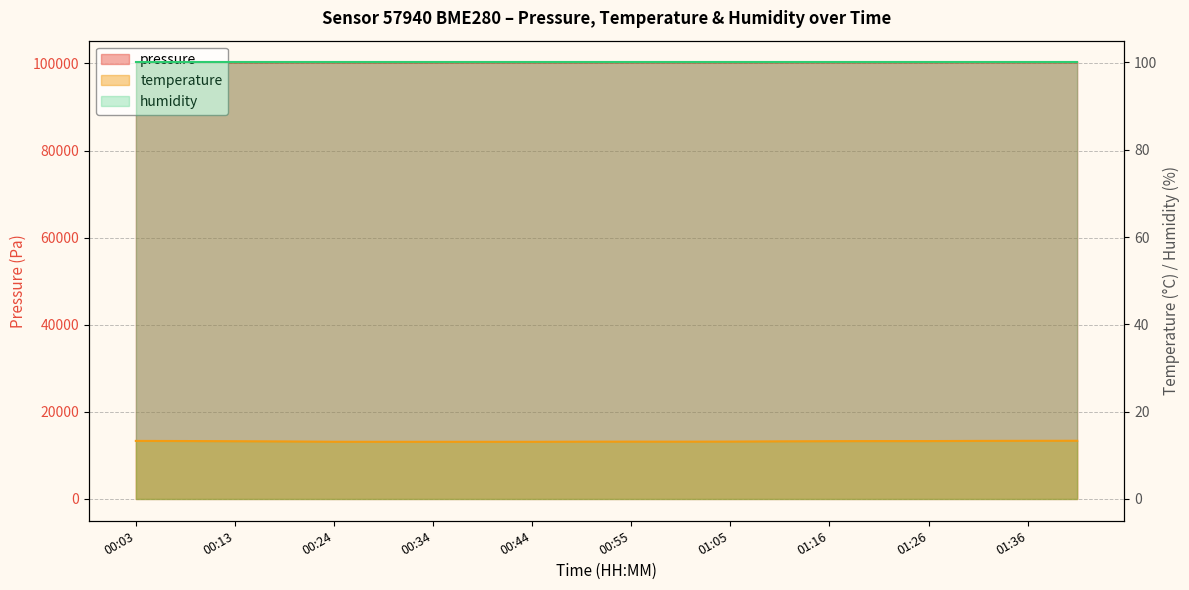

In temperature, how many points are higher than both neighbors (excluding endpoints)?

1